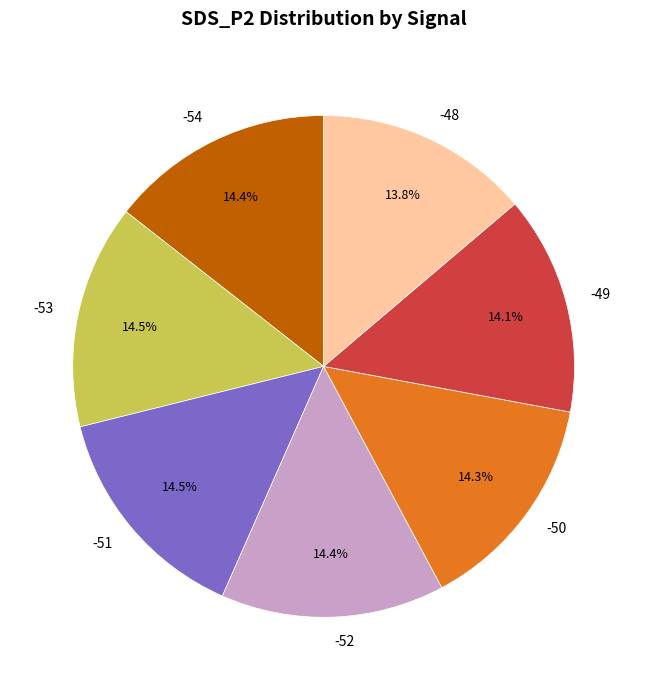

What is the ratio of the value at -48 to the value at -49?

1.0